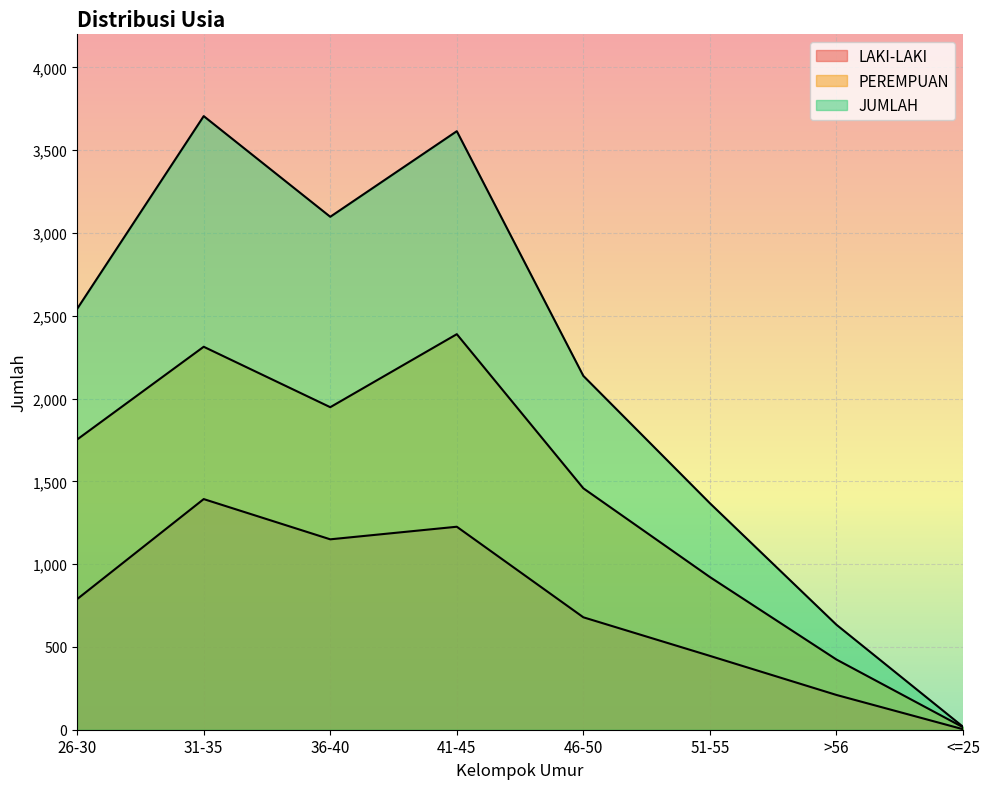

True or false: JUMLAH and PEREMPUAN intersect in this chart.

False